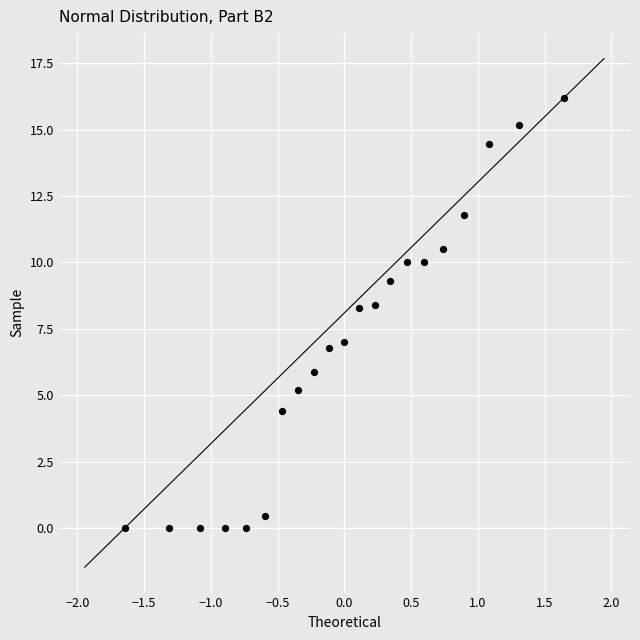

What is the range of Y values (max minus min)?

16.2